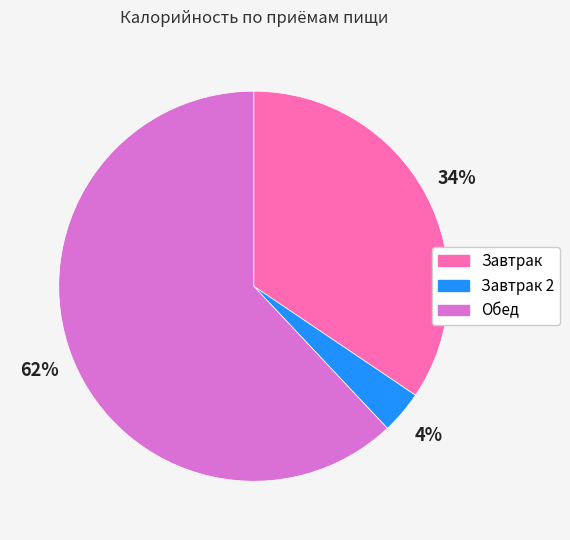

To the nearest percent, what is the average slice percentage?

33%